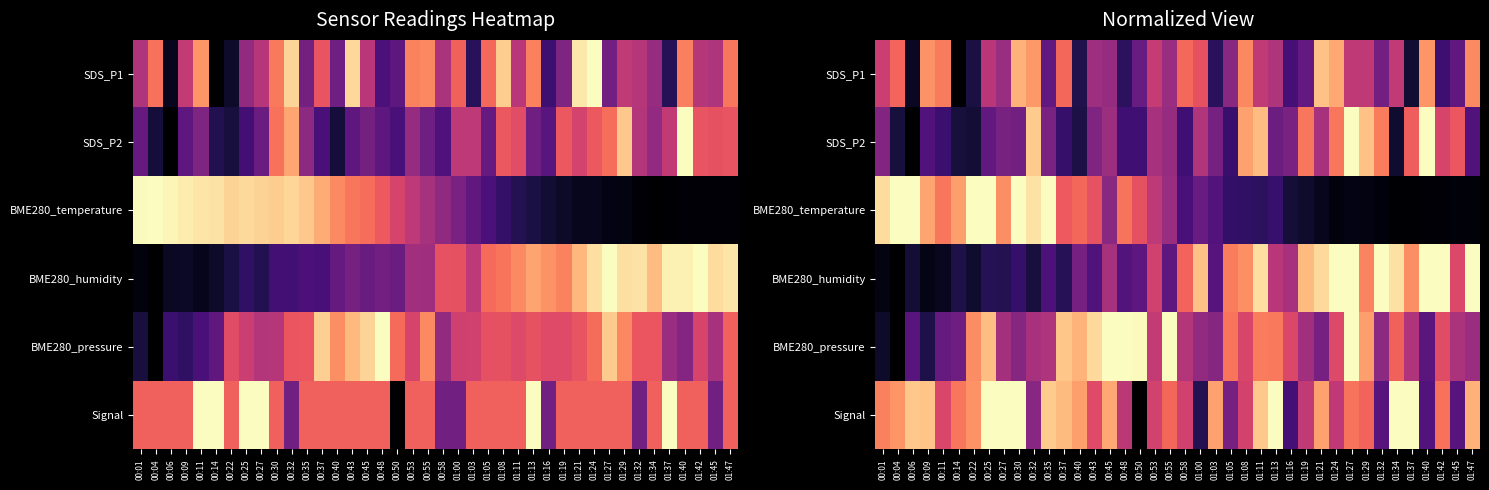

At which category is the sum across all series the highest?

01:27